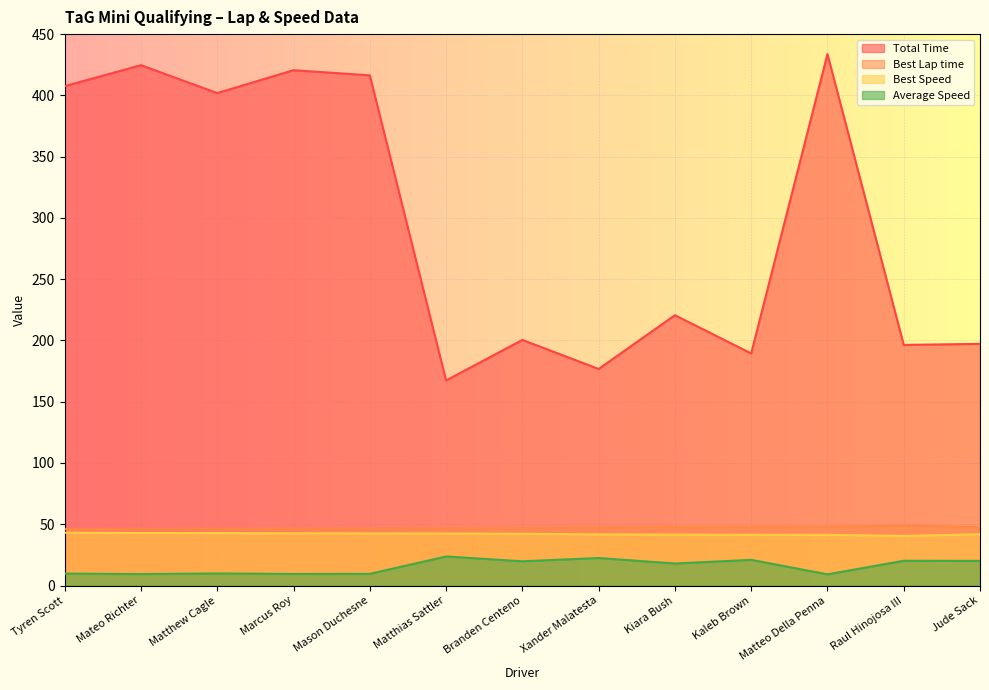

Which series has the widest spread of values?

Total Time